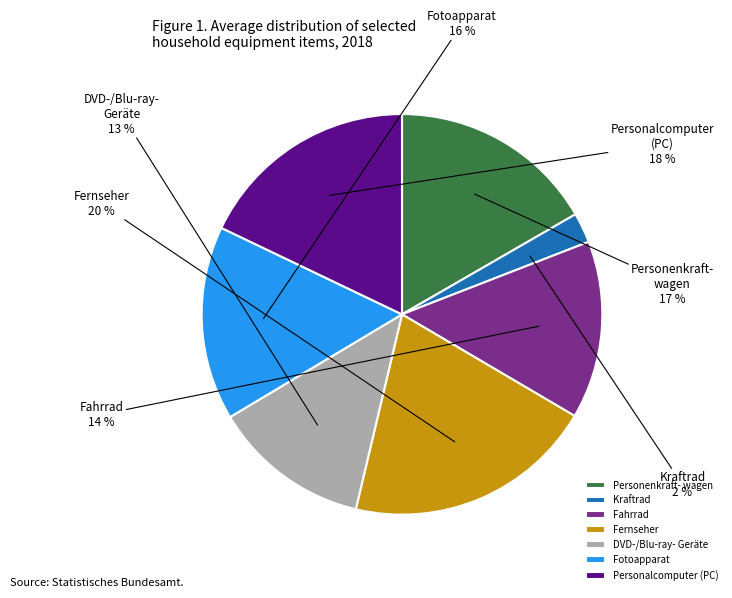

Does any single category account for the majority?

No